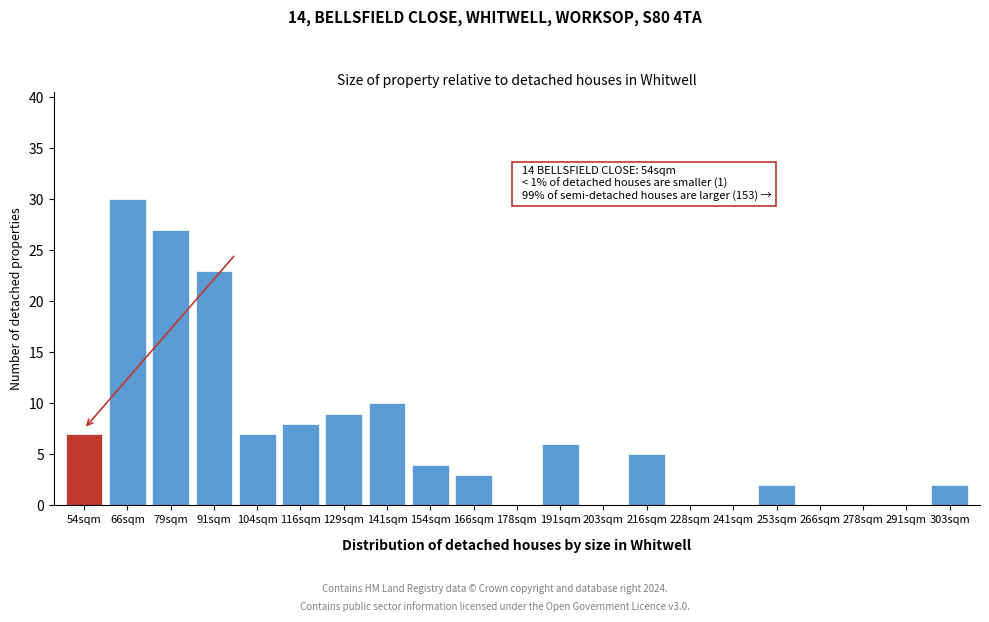

Reading left to right, what are all the values shown in this chart?

54sqm=7	66sqm=30	79sqm=27	91sqm=23	104sqm=7	116sqm=8	129sqm=9	141sqm=10	154sqm=4	166sqm=3	178sqm=0	191sqm=6	203sqm=0	216sqm=5	228sqm=0	241sqm=0	253sqm=2	266sqm=0	278sqm=0	291sqm=0	303sqm=2